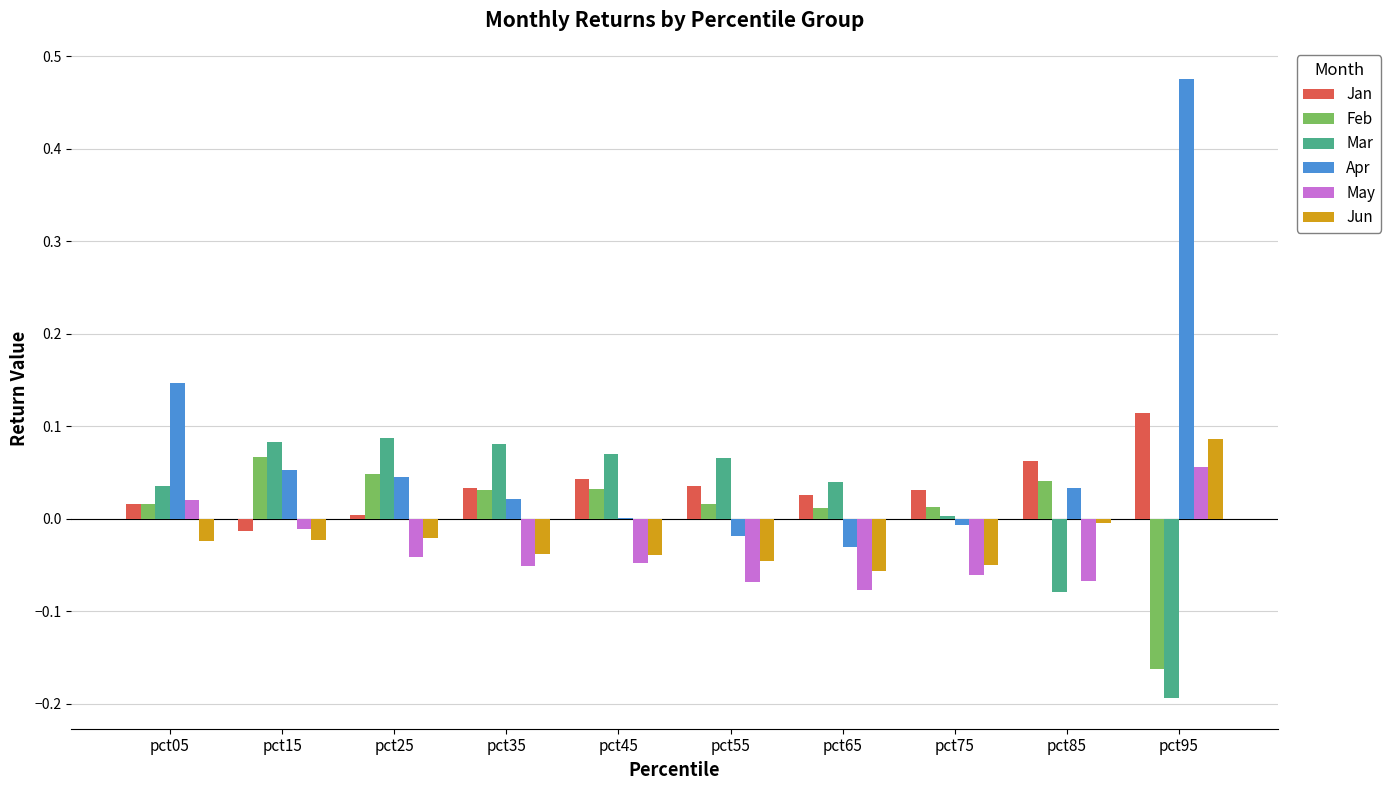

Is the value of Feb at pct05 greater than the value of Apr at pct25?

No